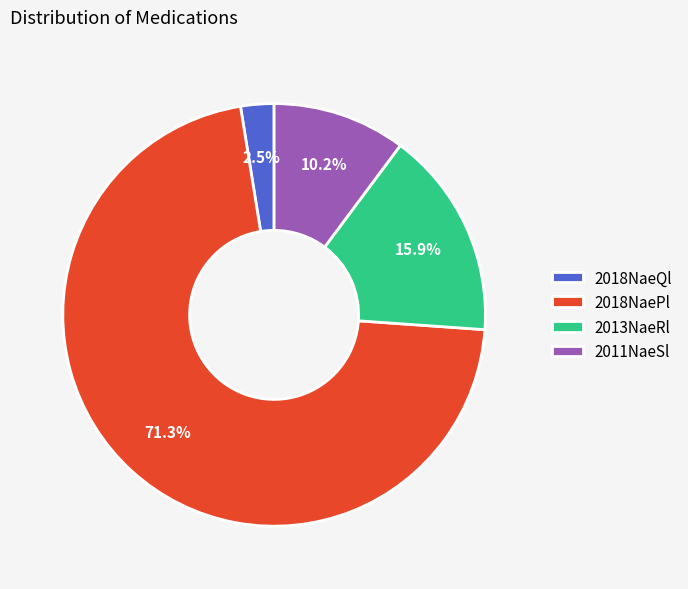

Rank the categories by value from highest to lowest.

2018NaePl, 2013NaeRl, 2011NaeSl, 2018NaeQl